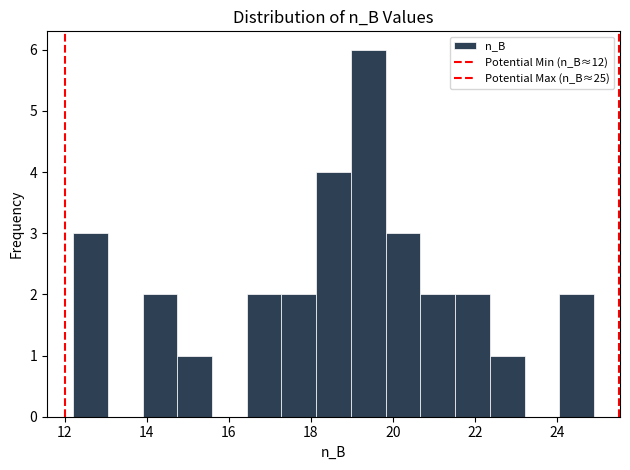

What is the height of the bar covering 19.8 to 20.6 on the x-axis? Neither the bar edges nor the heights are printed on the chart, so give them approximately, as read against the axes.

3